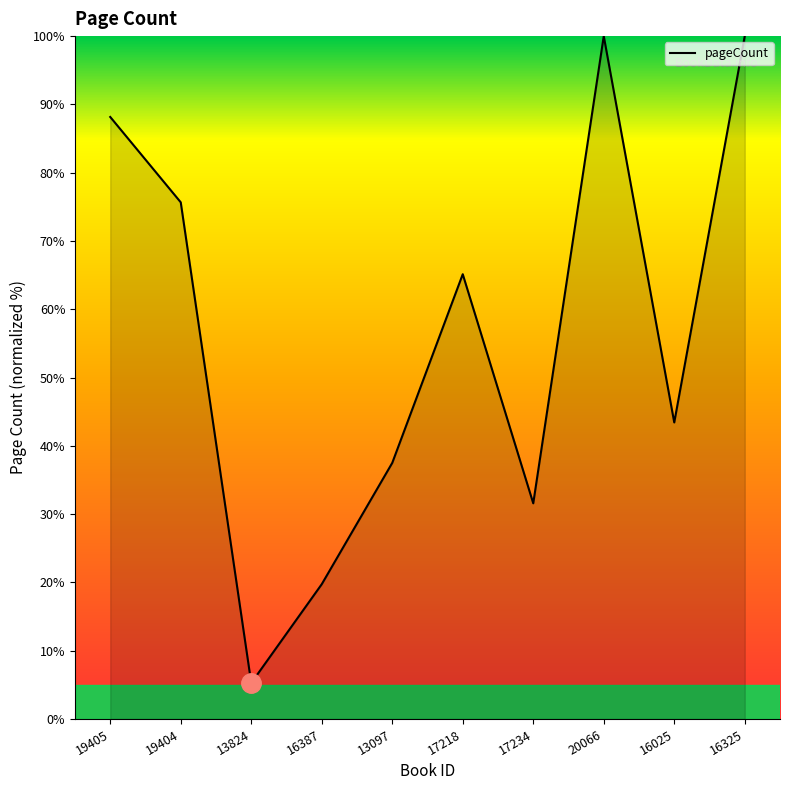

True or false: there are more than 0 points higher than both neighbors.

True